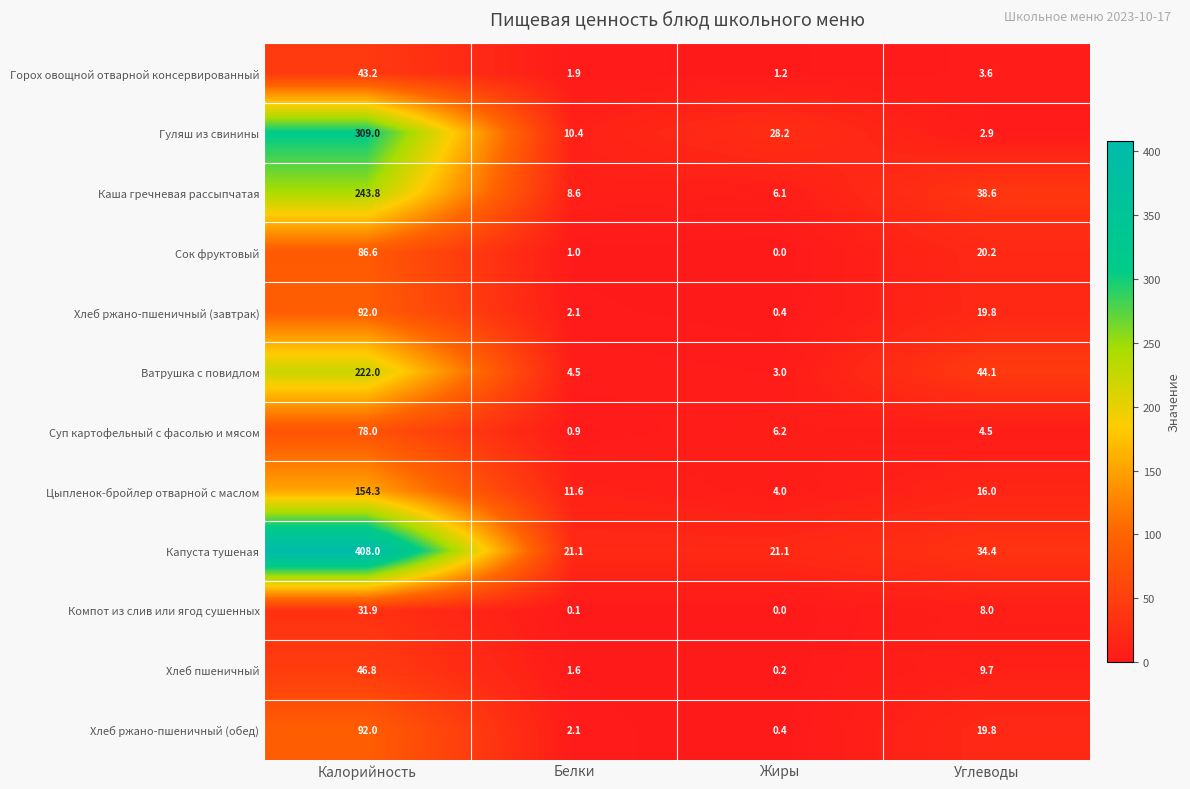

True or false: Хлеб пшеничный has a value of 1.0 at Белки.

False